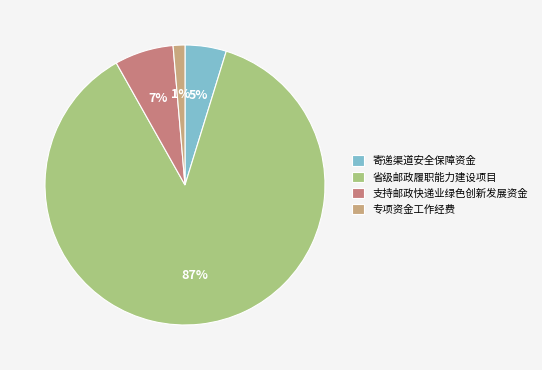

What is the smallest slice in the pie chart?

专项资金工作经费